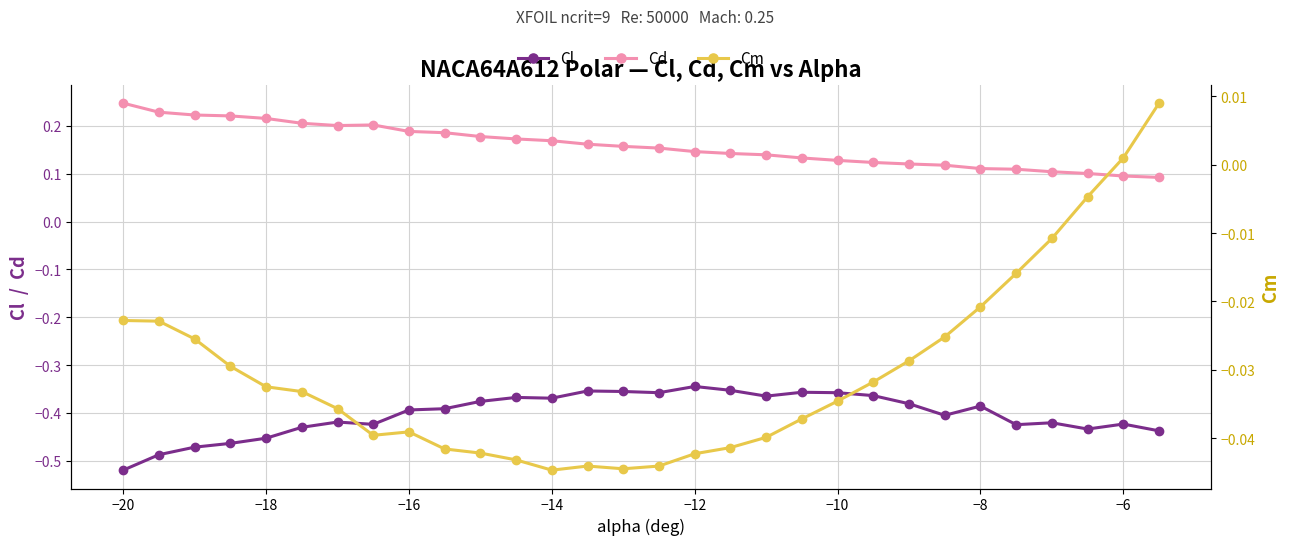

Is this an area chart (filled region under the line)?

No